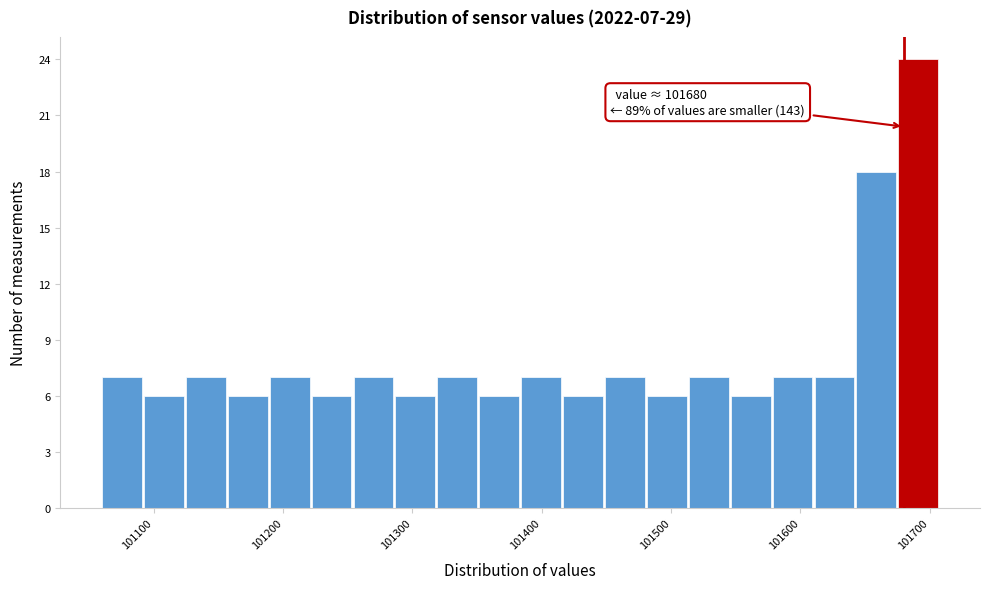

Around what value on the x-axis is the tallest bar? Give the approximate position of its centre, as read against the axis.

101690